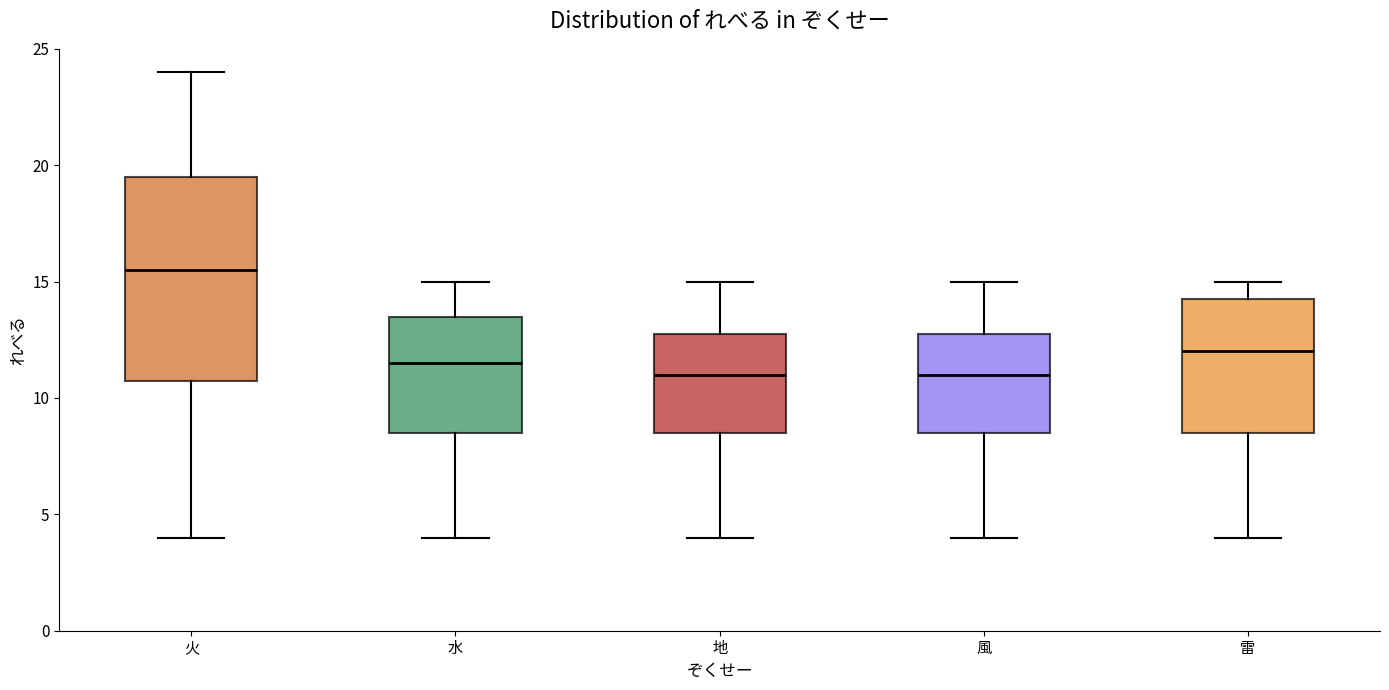

Where is the upper edge of the box for 風 on the y-axis? The values are not printed on the chart, so give them approximately, as read against the axis.

13.0